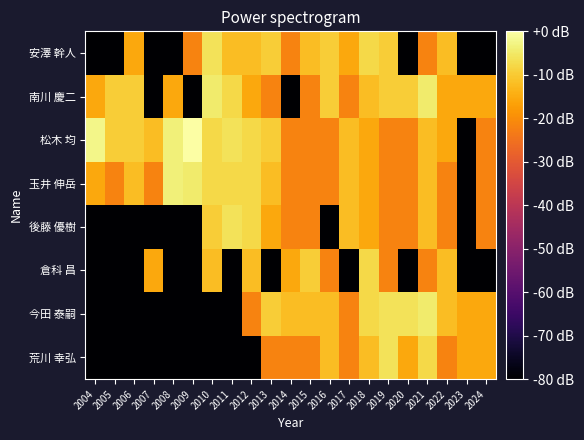

What is the smallest value displayed?

-221.6